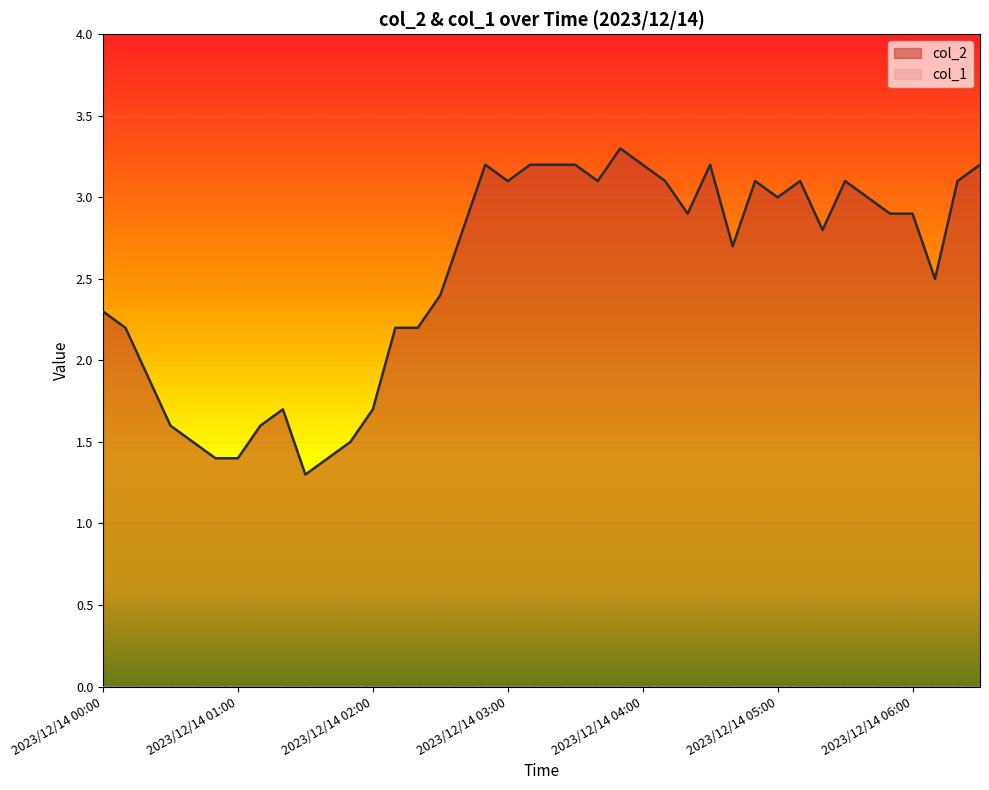

What is the change in value from 2023/12/14 00:20 to 2023/12/14 05:00?

+1.1